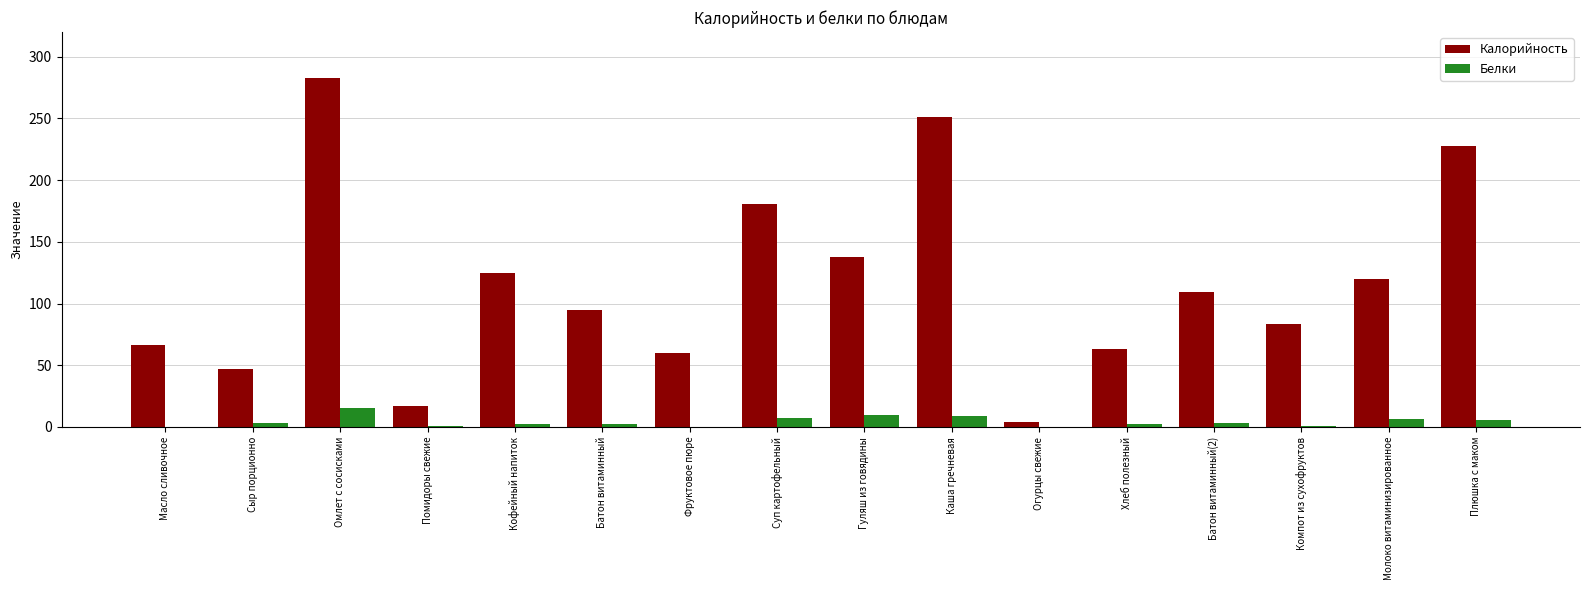

What is the greatest value displayed?

283.0